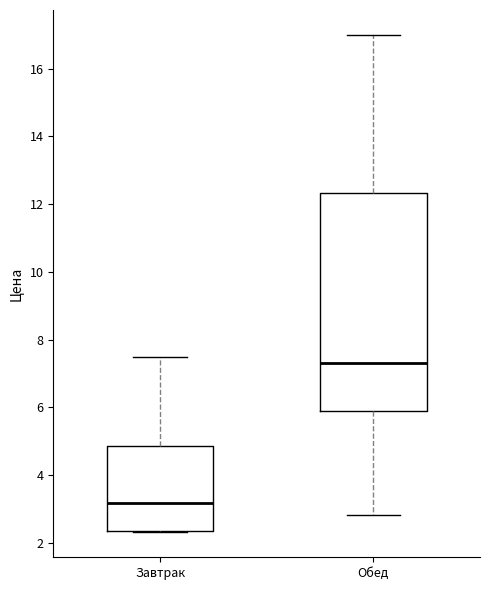

Which box is the tallest, from its lower edge to its upper edge?

Обед